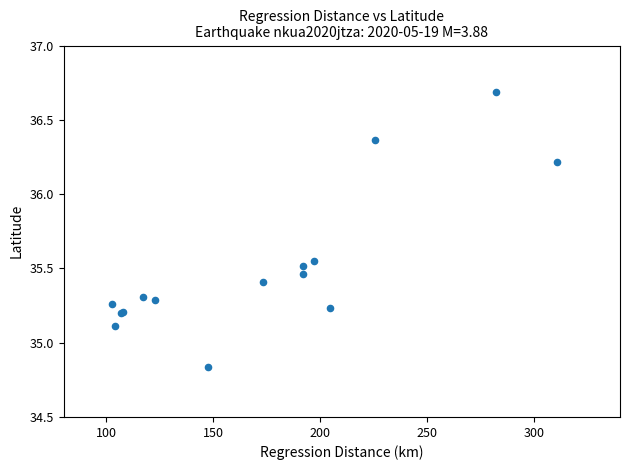

What Y value in the scatter plot is closest to 35?

35.1